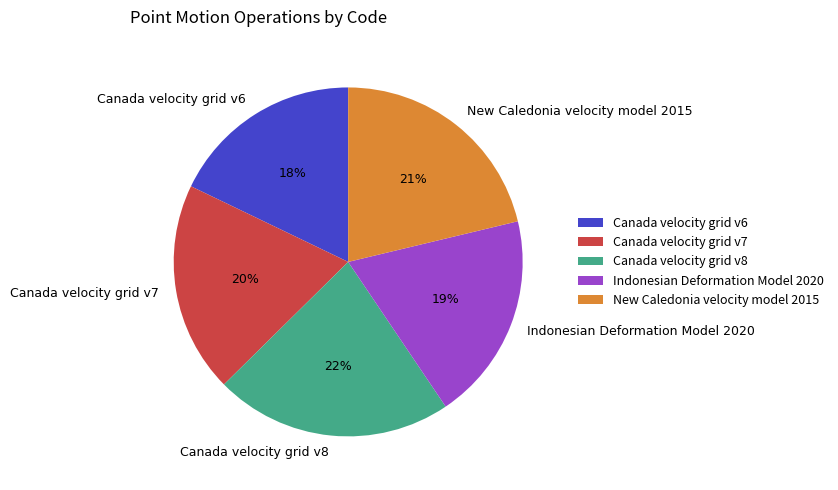

Between Canada velocity grid v8 and Canada velocity grid v6, which is larger?

Canada velocity grid v8